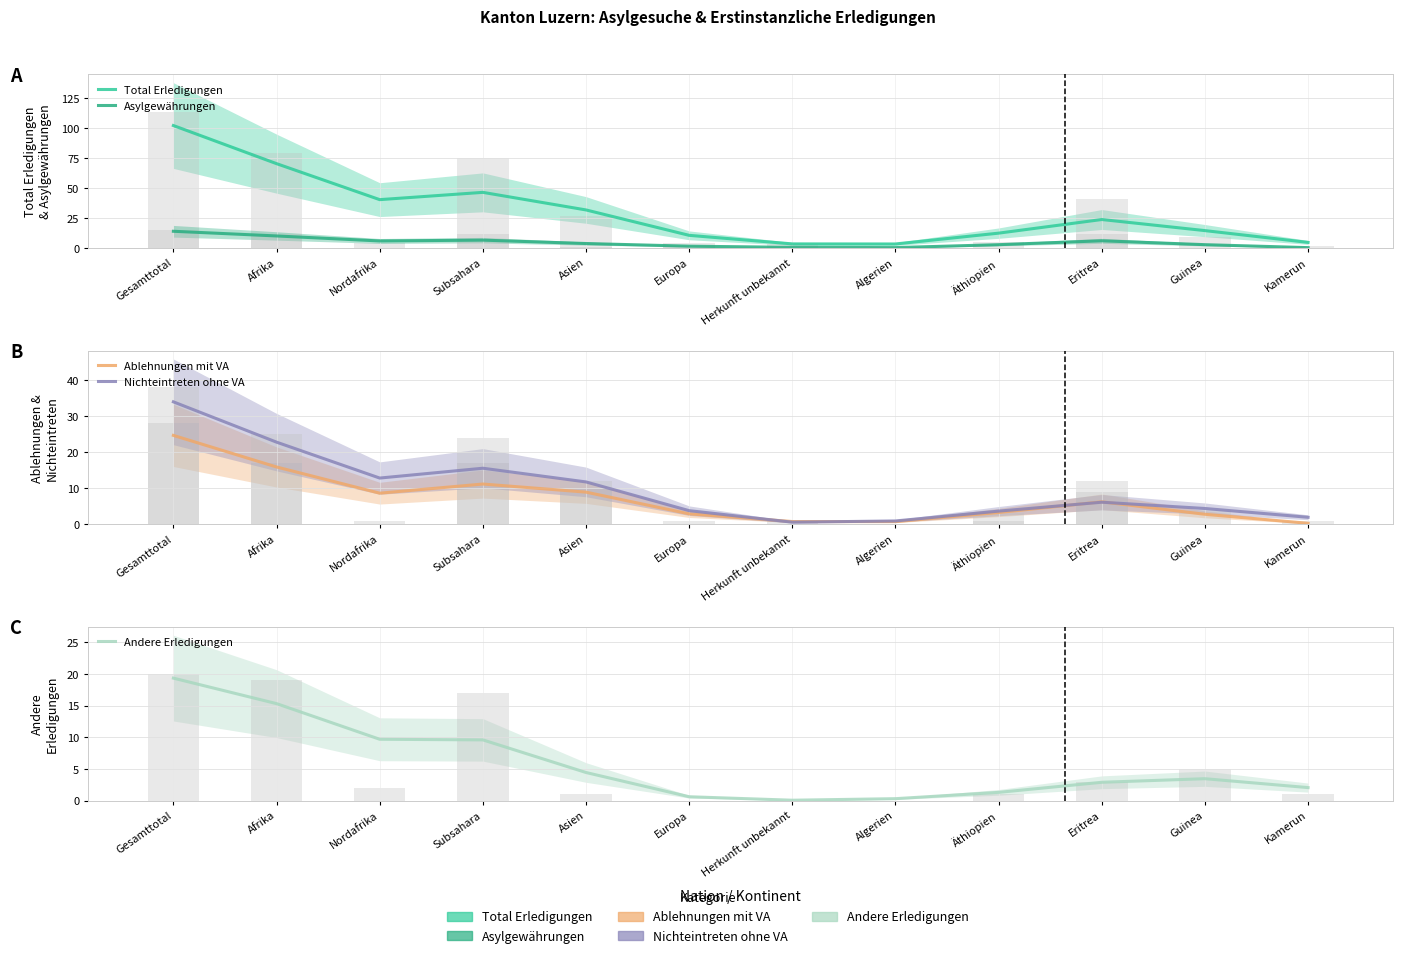

Is it true that Andere Erledigungen equals 2.2 at Äthiopien?

False